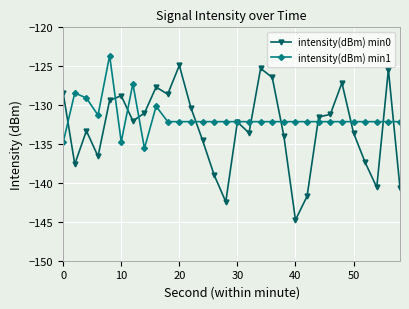

How many lines are shown in the chart?

2